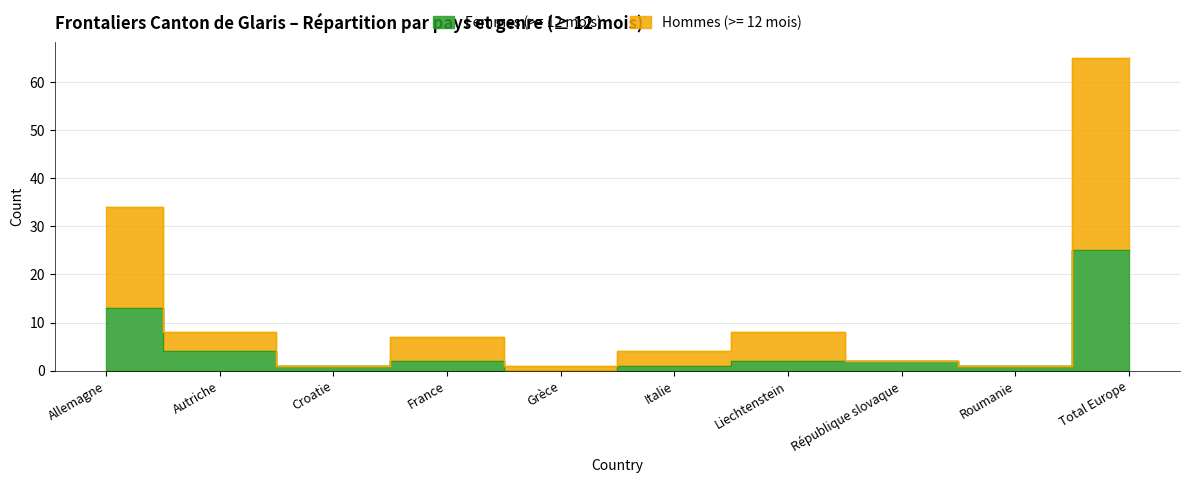

At which category does the chart reach its peak across all series?

Total Europe